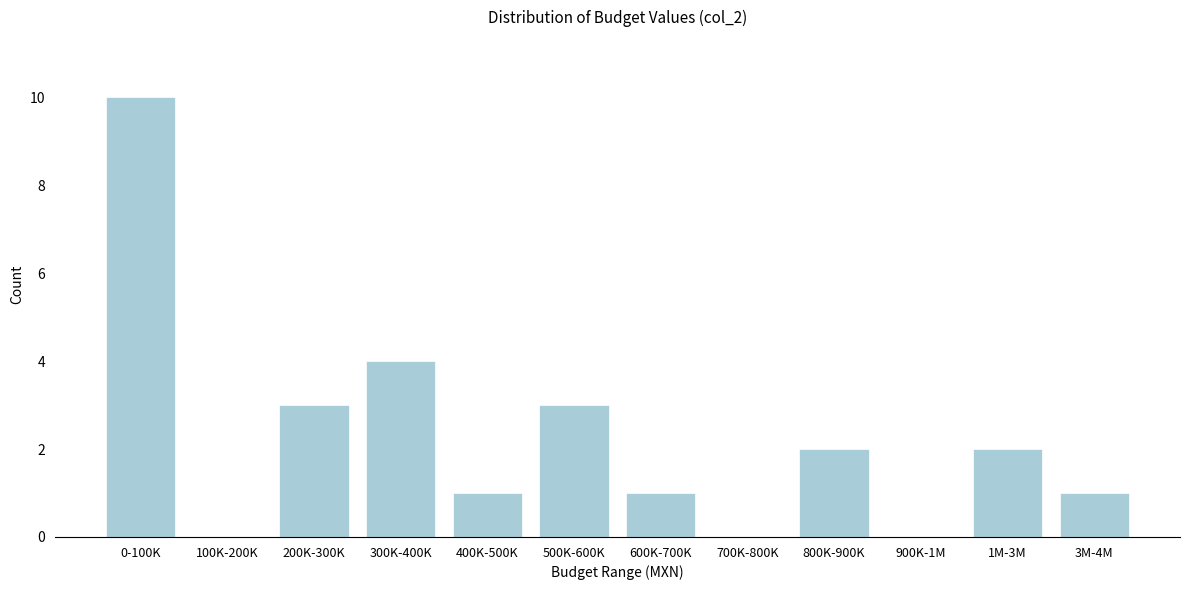

Reading left to right, what are all the values shown in this chart?

0-100K=10	100K-200K=0	200K-300K=3	300K-400K=4	400K-500K=1	500K-600K=3	600K-700K=1	700K-800K=0	800K-900K=2	900K-1M=0	1M-3M=2	3M-4M=1